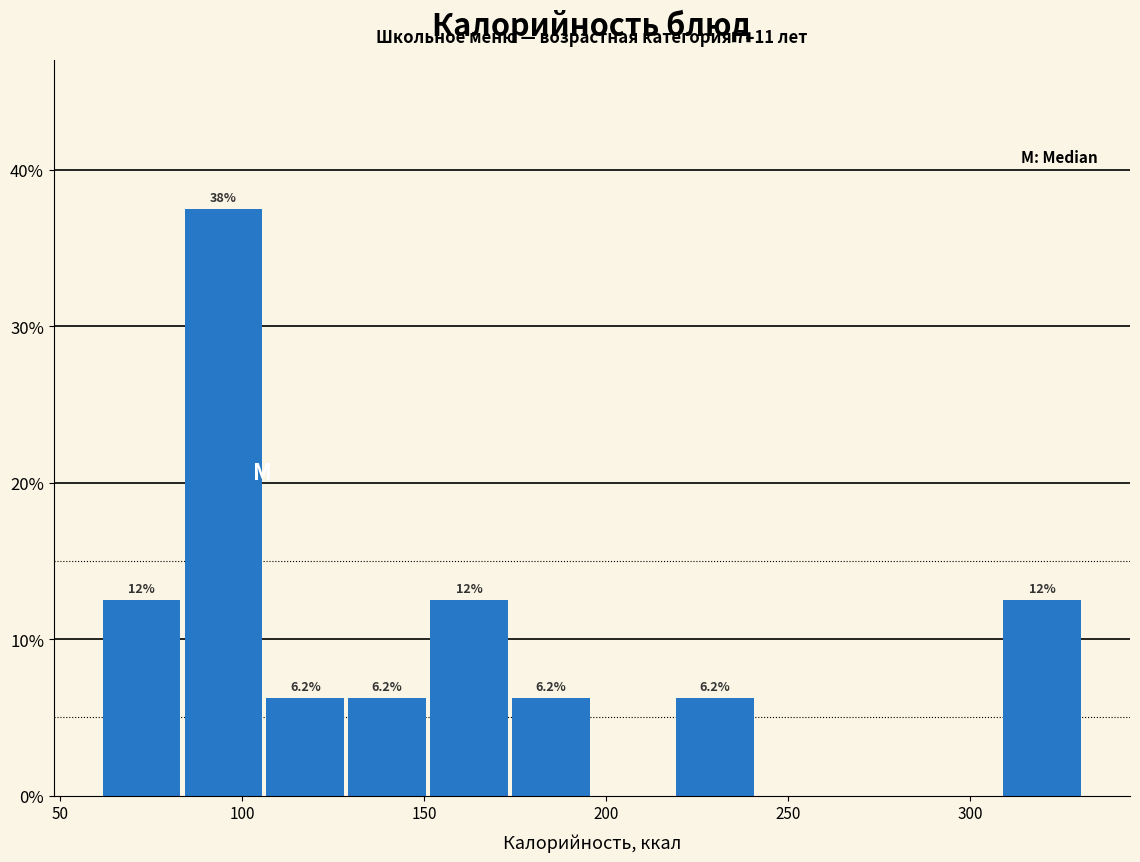

Over which range of the x-axis is the bar tallest?

85 to 105